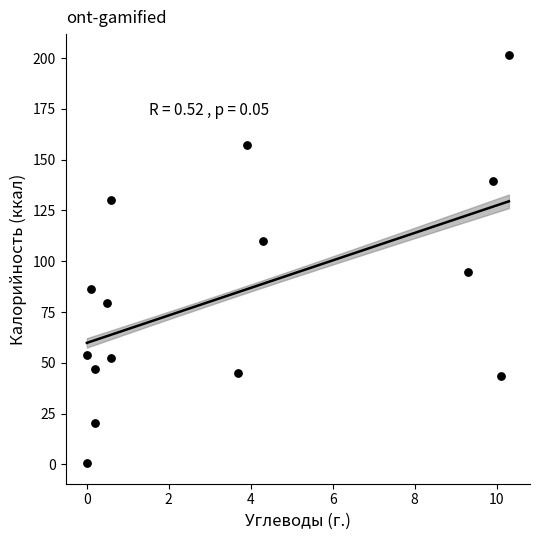

What is the range of Y values (max minus min)?

201.3